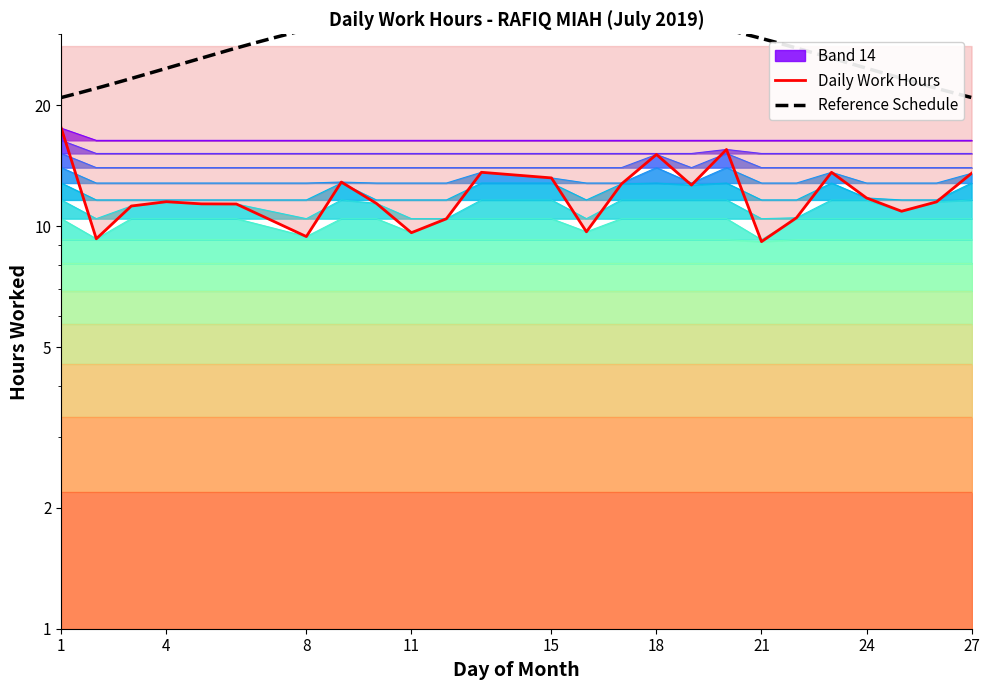

Does the chart have visible grid lines?

No